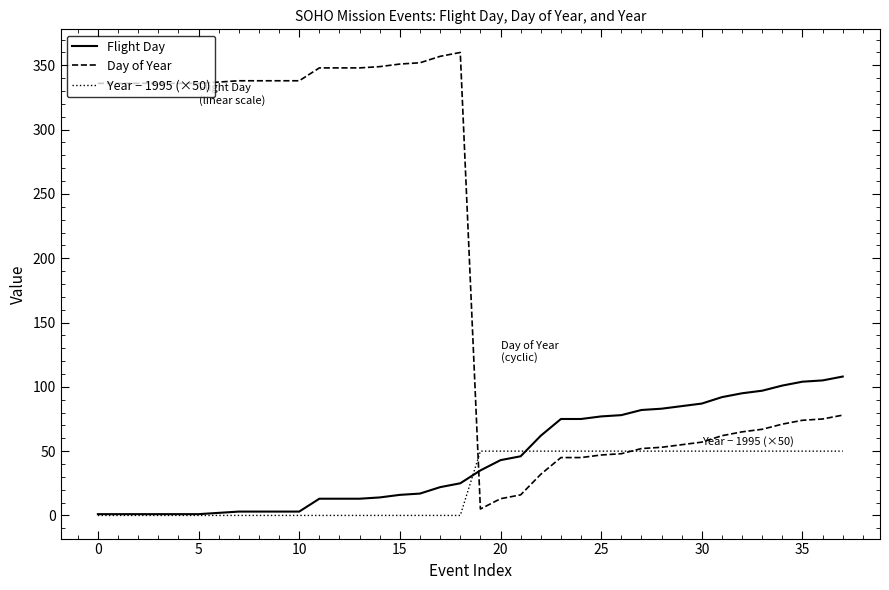

Which series has the widest spread of values?

Day of Year